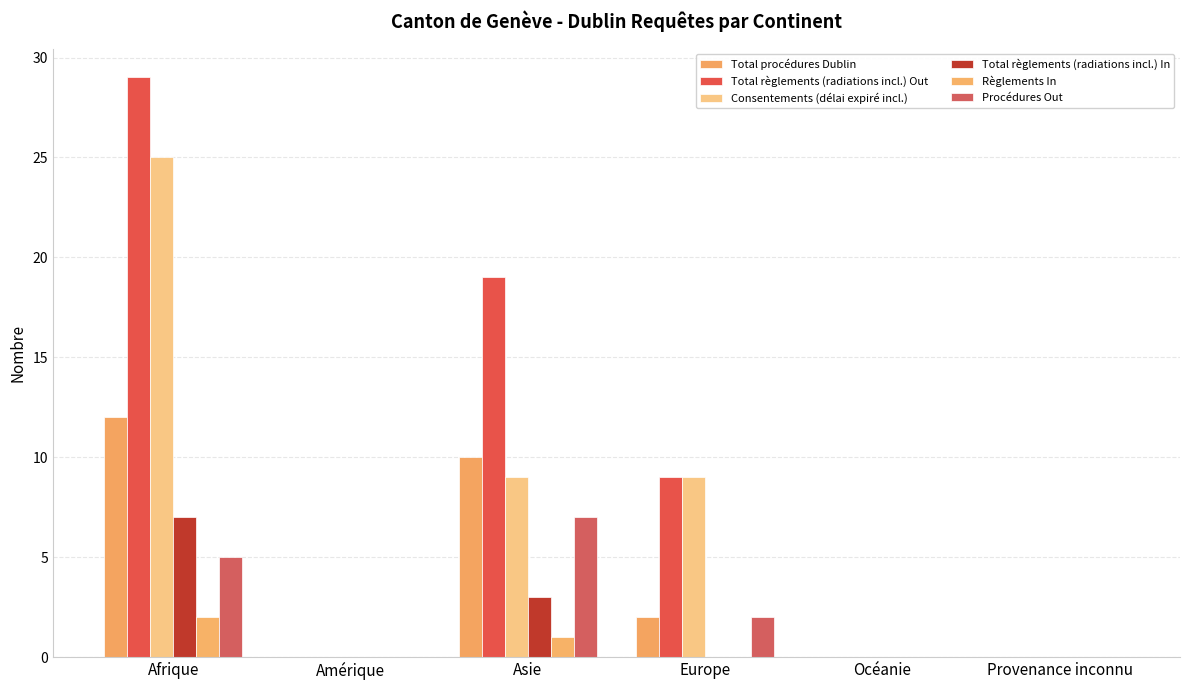

What is the difference between the second highest and second lowest values in the Total règlements (radiations incl.) In series?

3